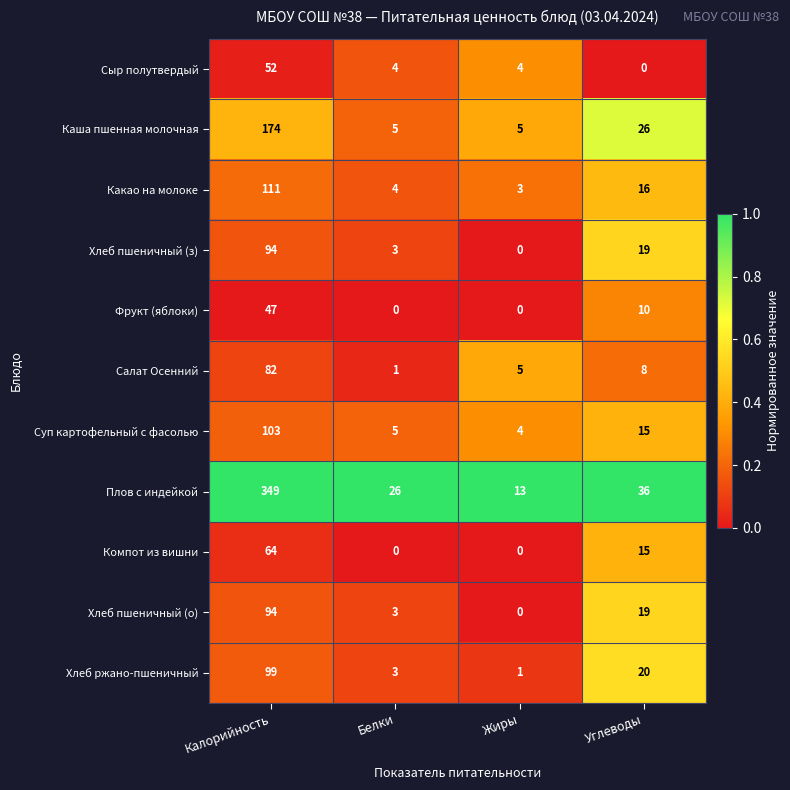

At how many categories does at least one series exceed 0?

4